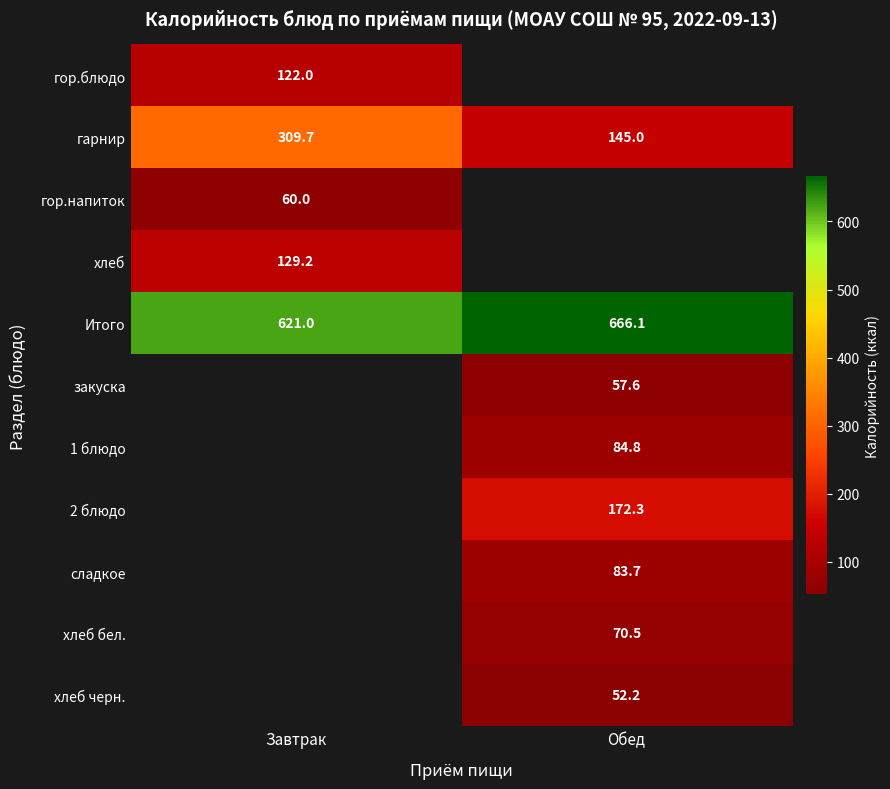

Which category has the highest value across all series?

Обед